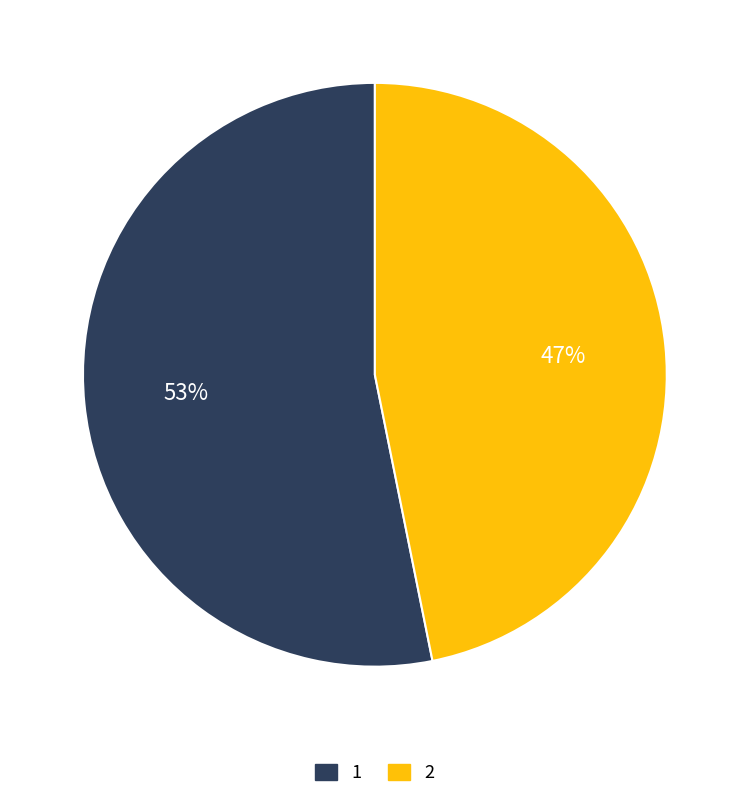

Approximately how many times larger is the value at 2 compared to 1?

0.9